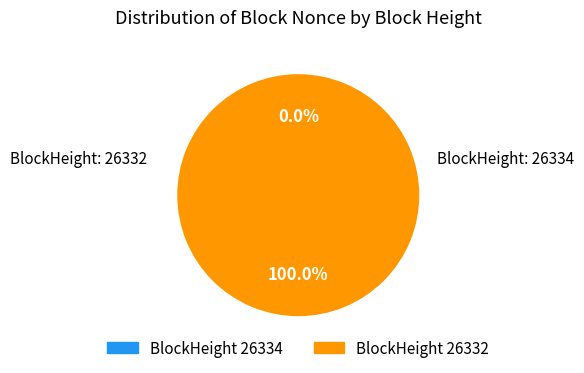

Rank the categories by value from highest to lowest.

26332, 26334